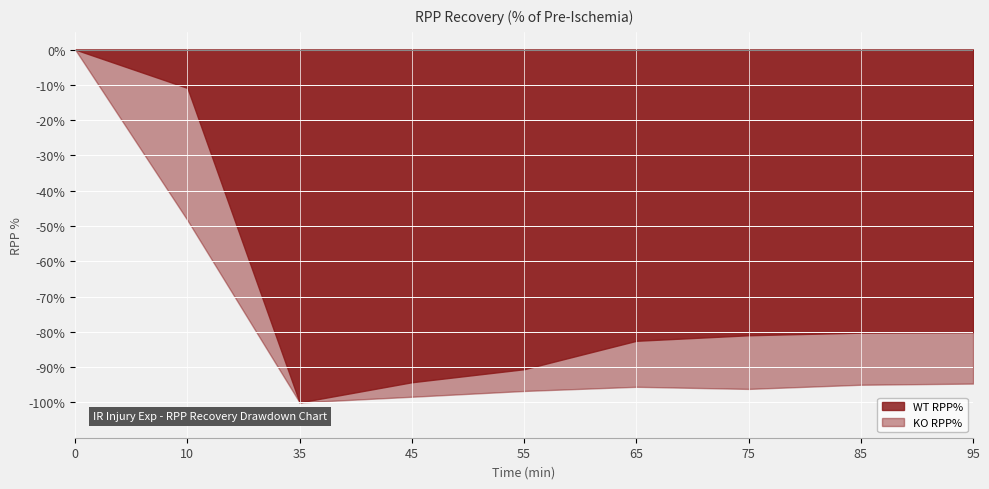

Reading right to left, extract all data points from this chart.

WT RPP%: 95=19.9	85=19.8	75=19.0	65=17.5	55=9.4	45=5.7	35=0.0	10=89.1	0=100.0
KO RPP%: 95=5.3	85=5.0	75=3.8	65=4.4	55=3.2	45=1.6	35=0.0	10=51.7	0=100.0